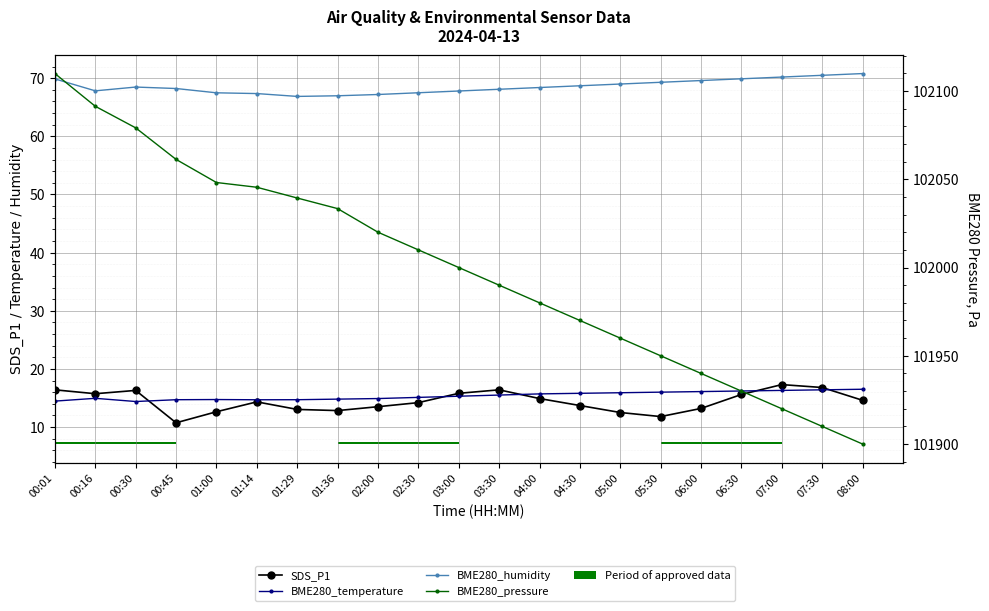

What is the difference between the BME280_temperature values at 06:00 and 08:00?

0.4